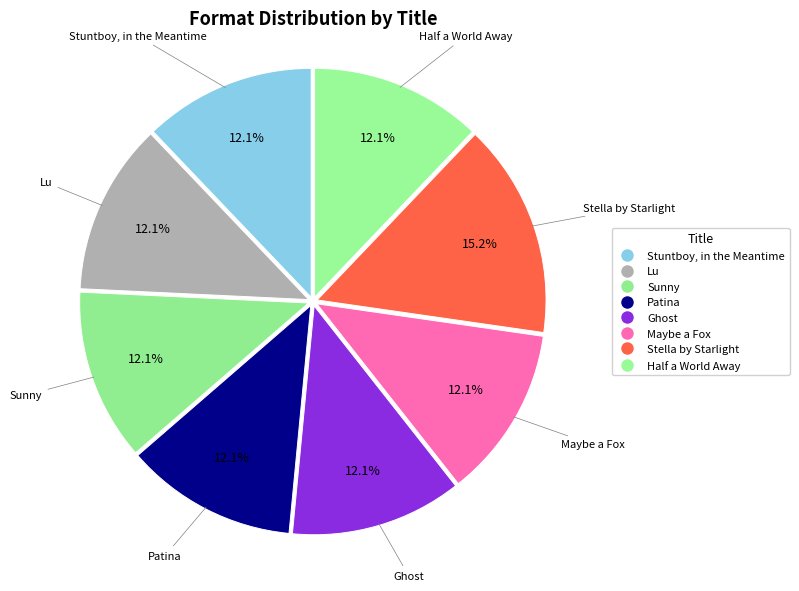

Is it true that Maybe a Fox is 18% of the pie?

False